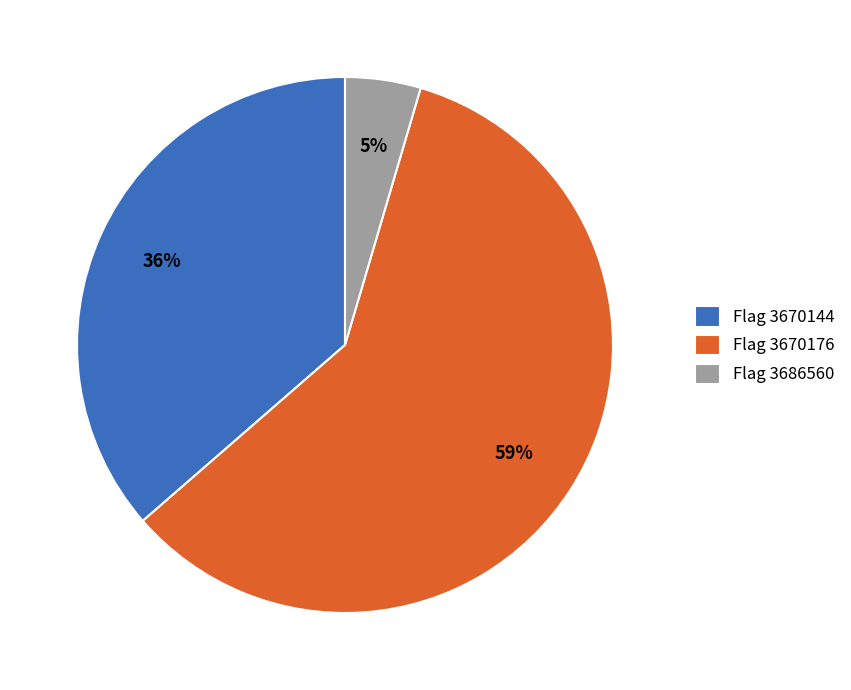

Is there a majority slice in this chart?

Yes